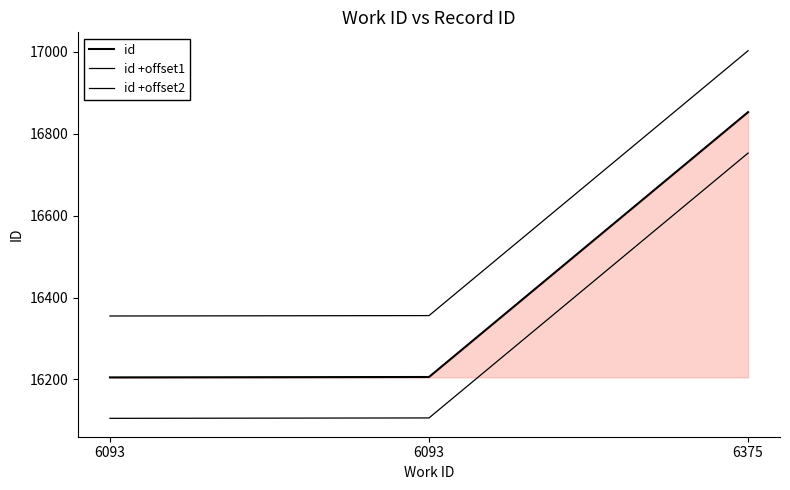

What is the difference between the maximum and minimum values in the id +offset1 series?

648